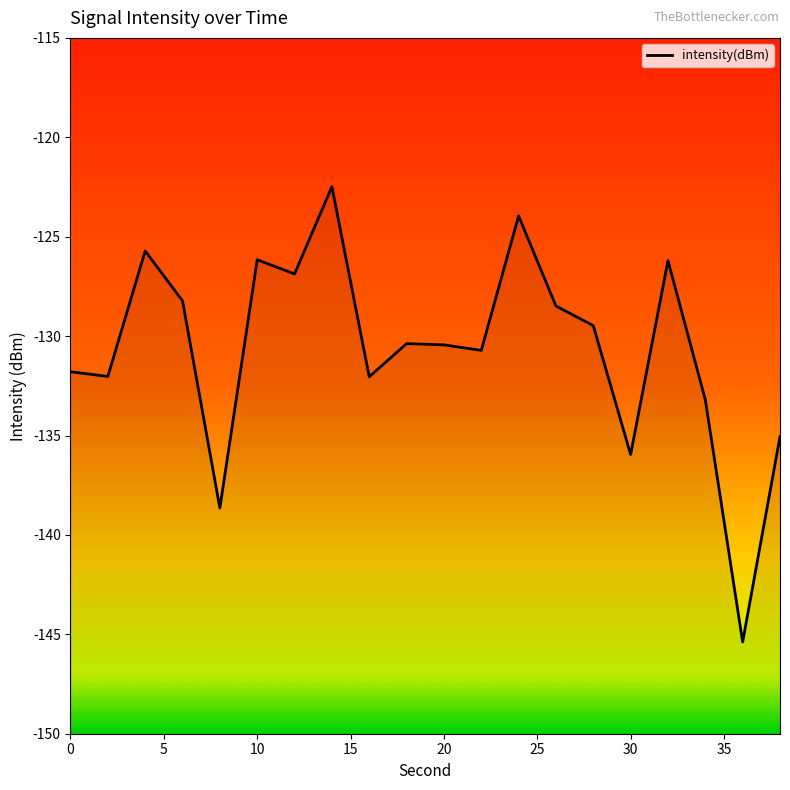

List the labels in order of value, smallest first.

36, 8, 30, 38, 34, 16, 2, 0, 22, 20, 18, 28, 26, 6, 12, 32, 10, 4, 24, 14